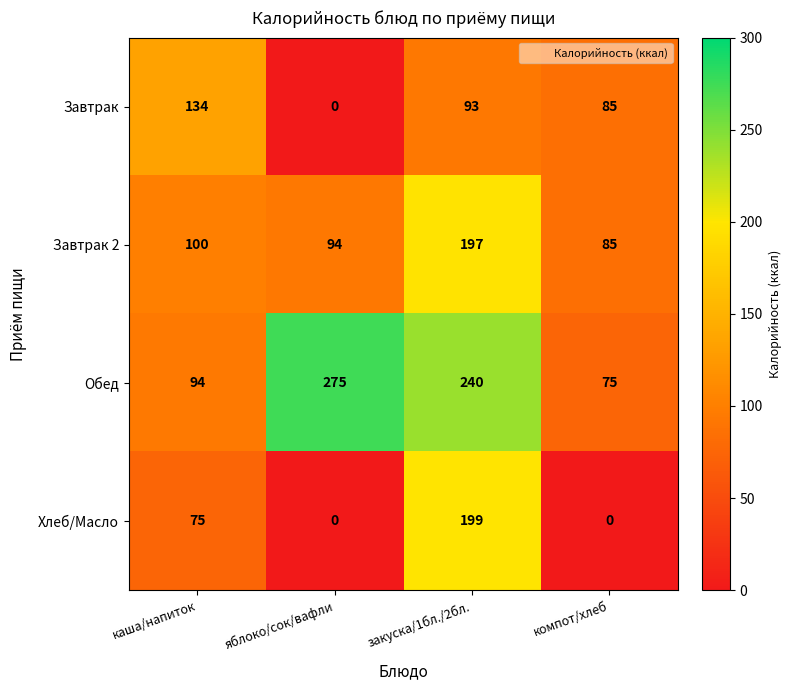

The Завтрак series shows 93 at закуска/1бл./2бл.. True or false?

True